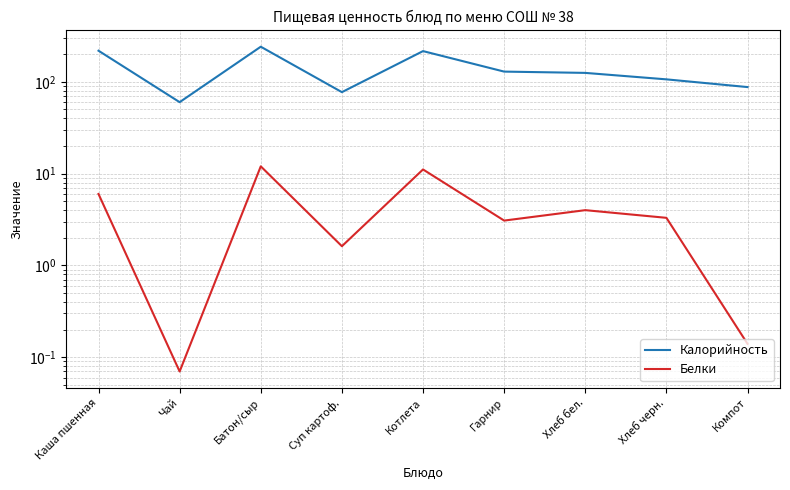

List the labels in order of Белки value, smallest first.

Чай, Компот, Суп картоф., Гарнир, Хлеб черн., Хлеб бел., Каша пшенная, Котлета, Батон/сыр